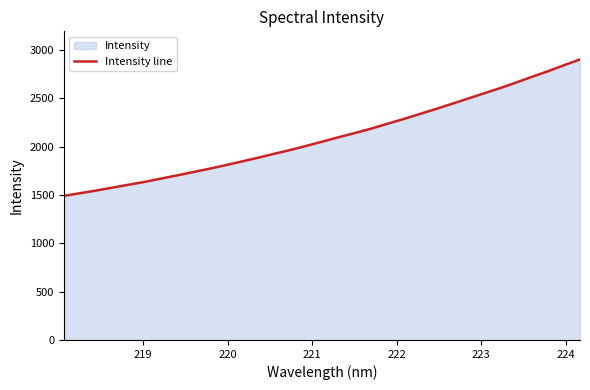

How many series are shown in this chart?

1